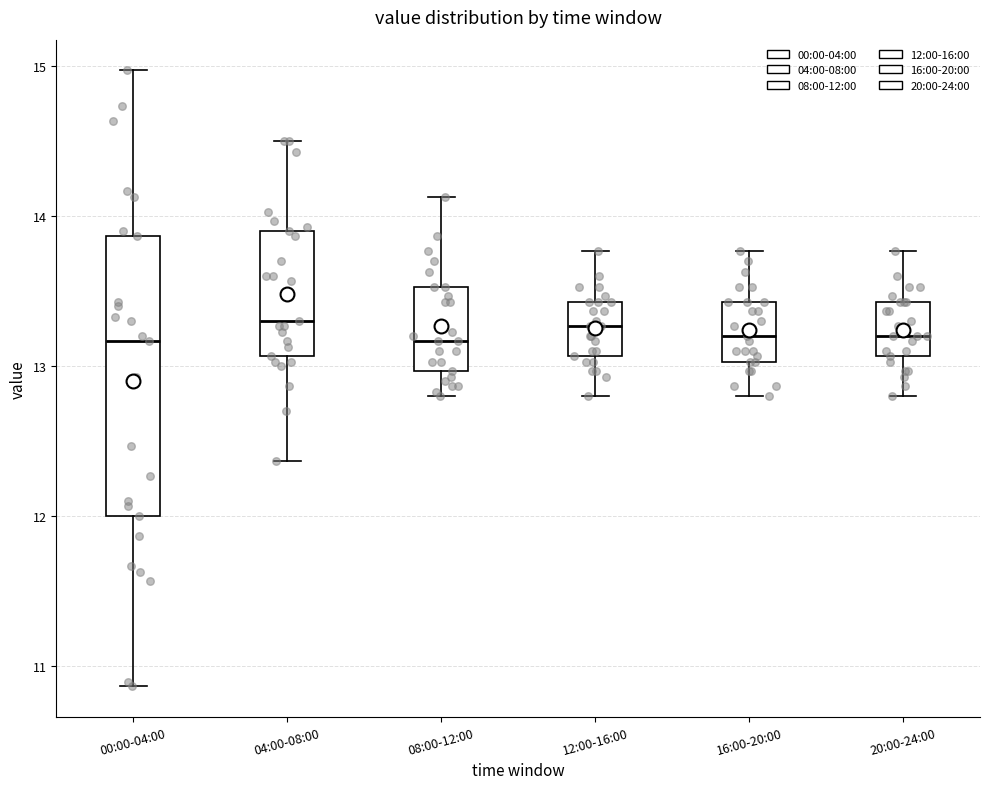

Reading left to right, read every box against the y-axis: the position of its median line, the range the box covers, and the ends of its whiskers. The values are not printed on the chart, so give them approximately, as read against the axis.

00:00-04:00: median 13.2, box 12.0 to 13.9, whiskers 10.9 to 15.0
04:00-08:00: median 13.3, box 13.1 to 13.9, whiskers 12.4 to 14.5
08:00-12:00: median 13.2, box 13.0 to 13.5, whiskers 12.8 to 14.1
12:00-16:00: median 13.3, box 13.1 to 13.4, whiskers 12.8 to 13.8
16:00-20:00: median 13.2, box 13.0 to 13.4, whiskers 12.8 to 13.8
20:00-24:00: median 13.2, box 13.1 to 13.4, whiskers 12.8 to 13.8